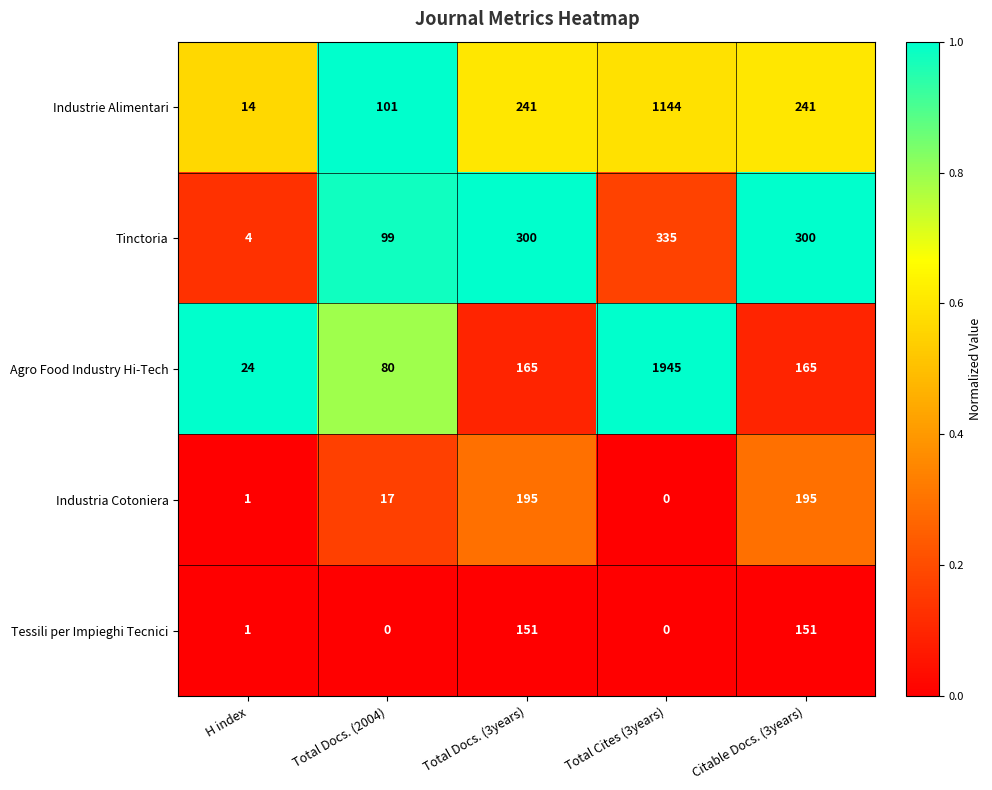

At which label is Tessili per Impieghi Tecnici closest to 75?

H index